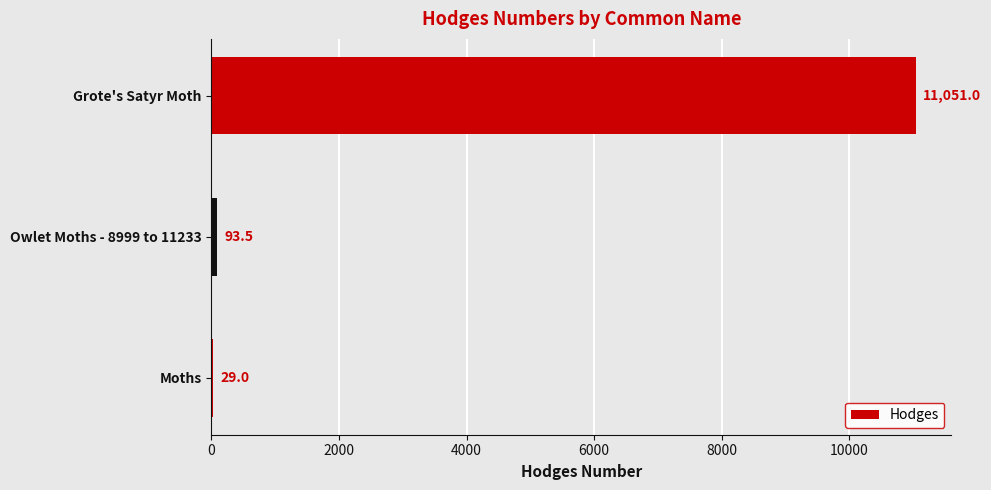

What is the approximate value at Grote's Satyr Moth?

11051.0